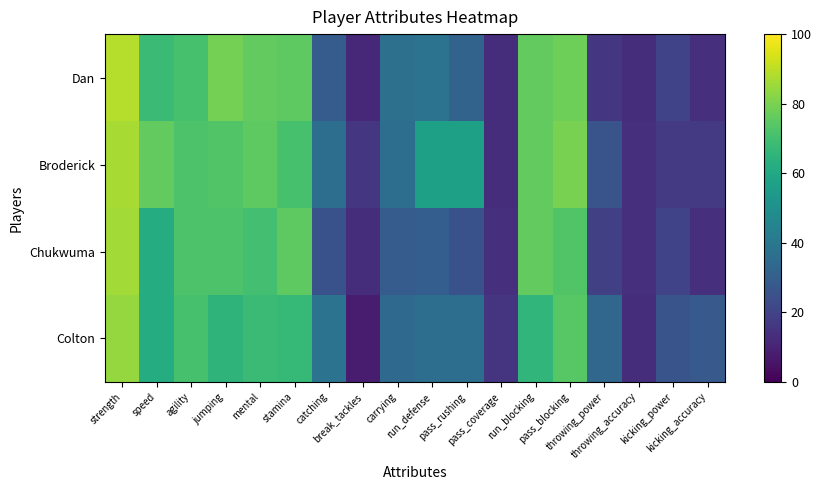

How many distinct data groups are displayed?

4